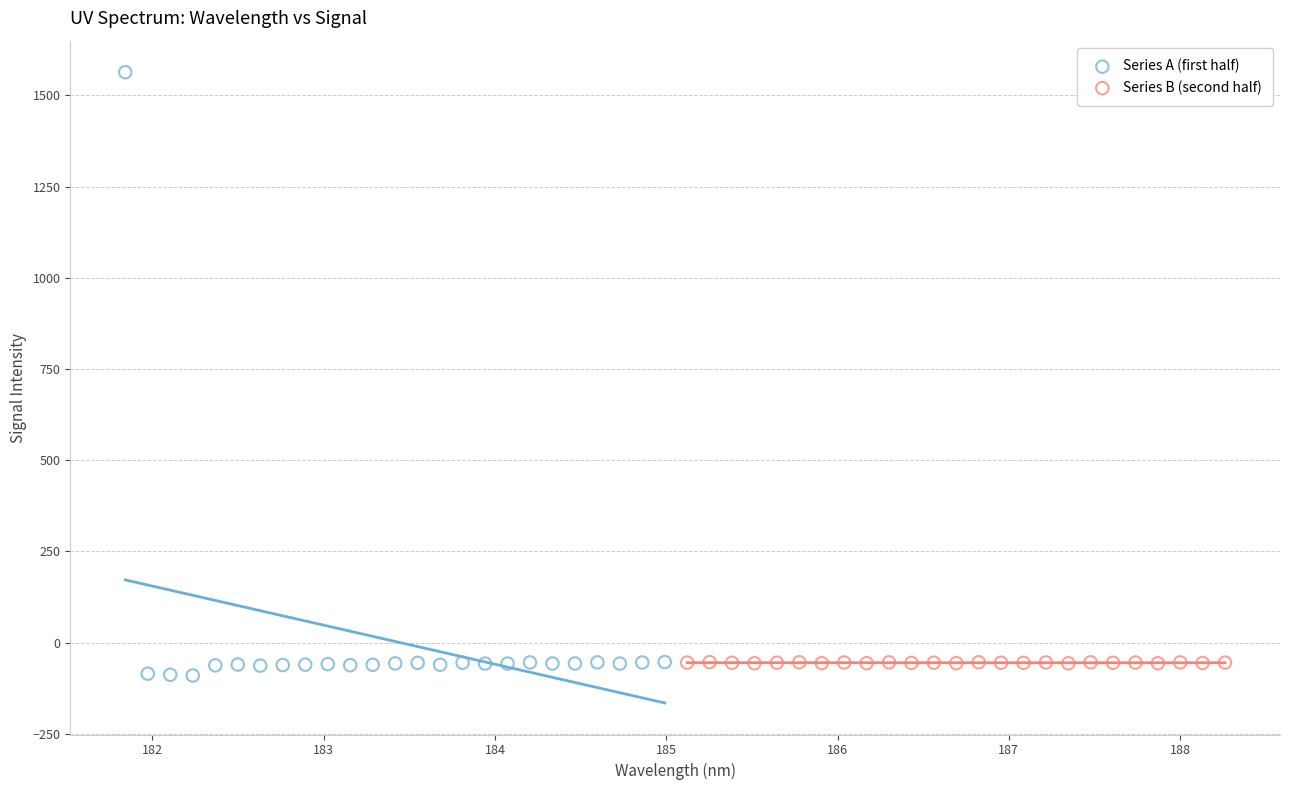

Which series has the largest Y range (max minus min)?

Series A (first half)